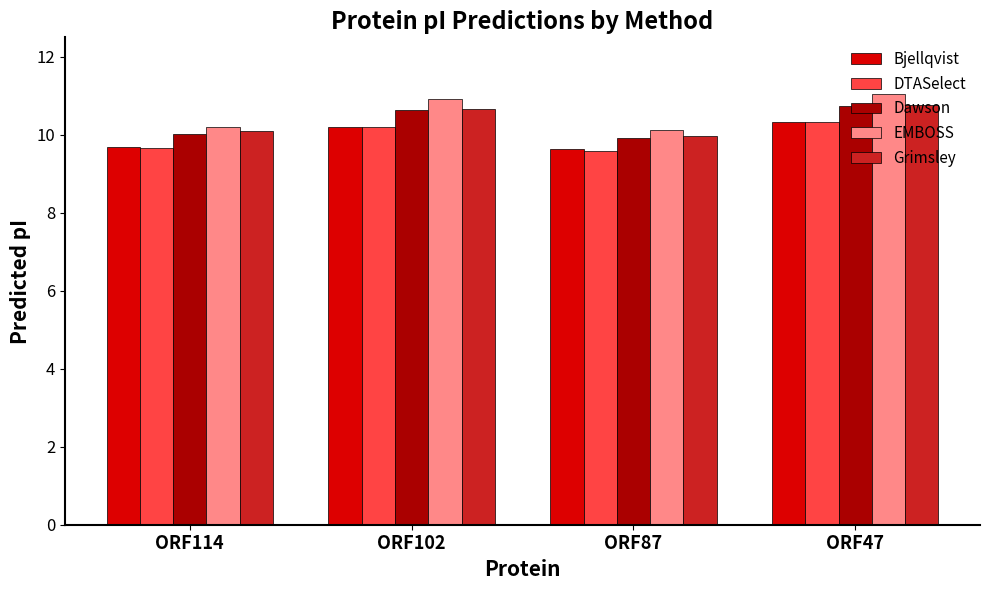

What value does the EMBOSS series have at ORF102?

10.9